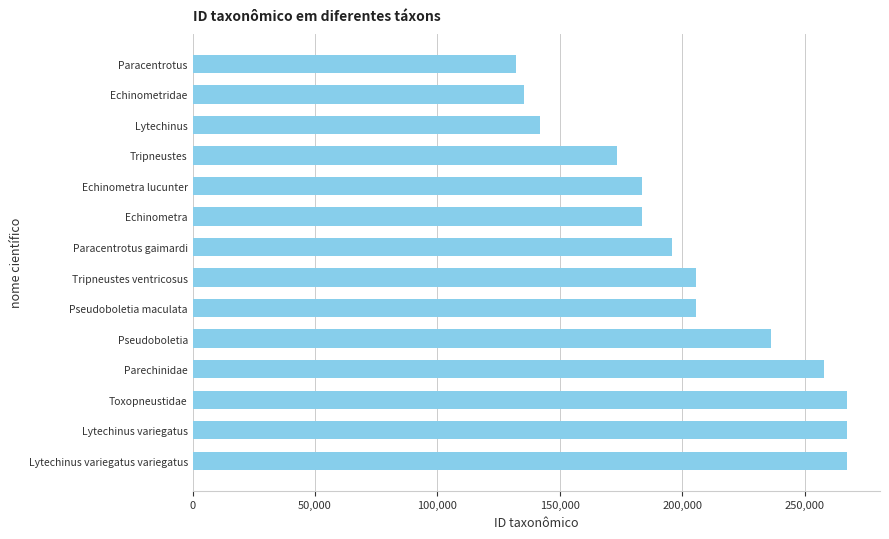

Read the value at Echinometridae, to the nearest 50.

135250